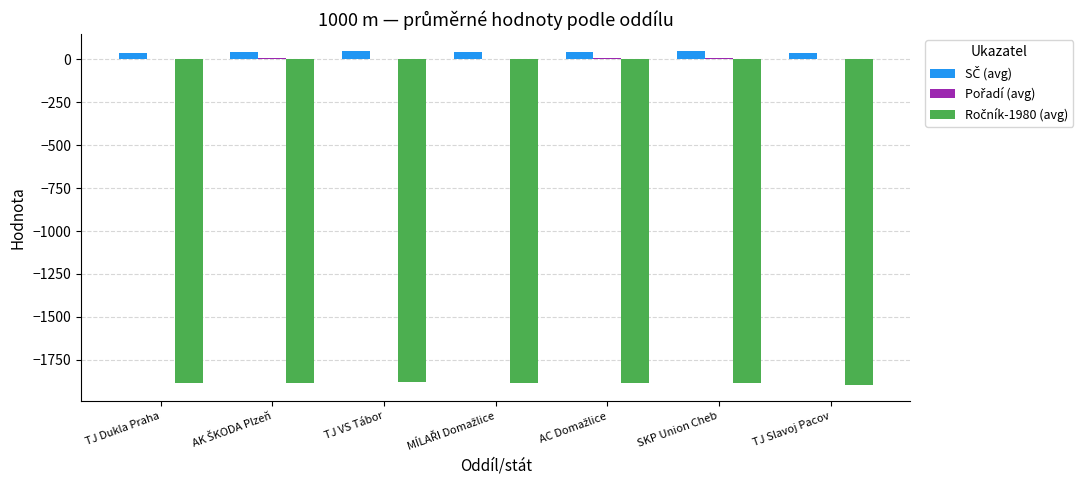

Does the chart contain stacked bars?

No